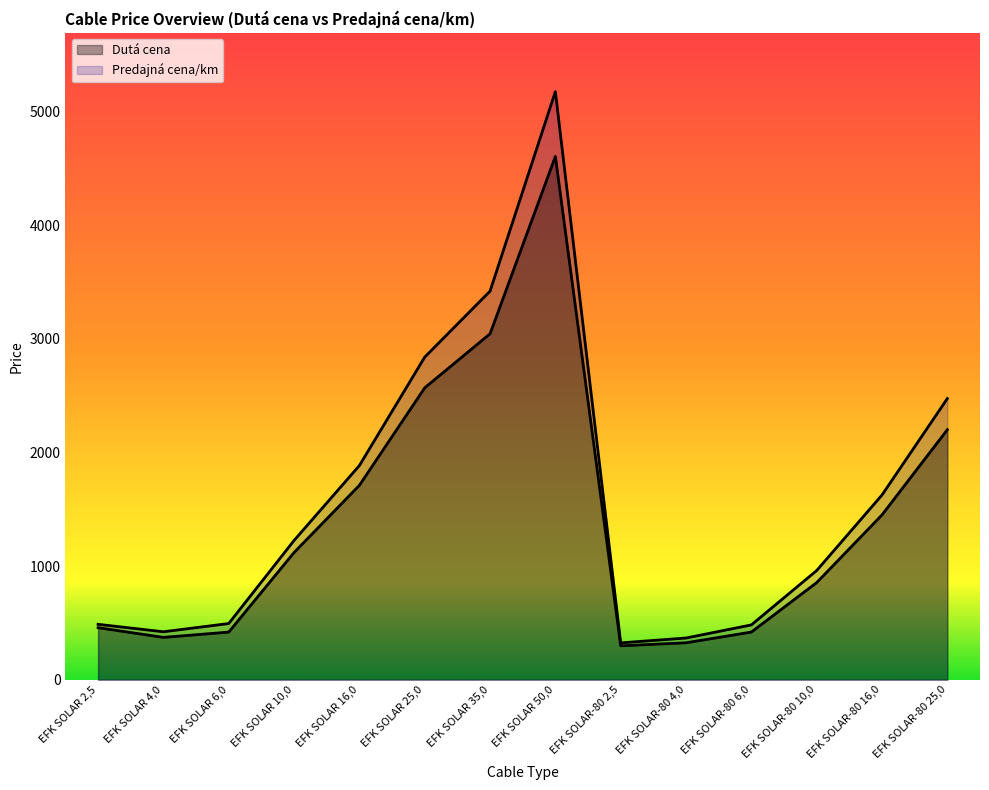

At how many categories does at least one series exceed 2182?

4